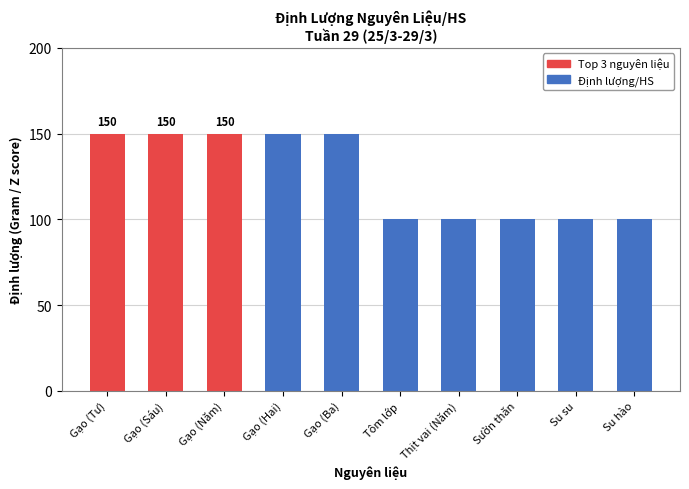

Are the bars grouped side by side (vs. stacked)?

No